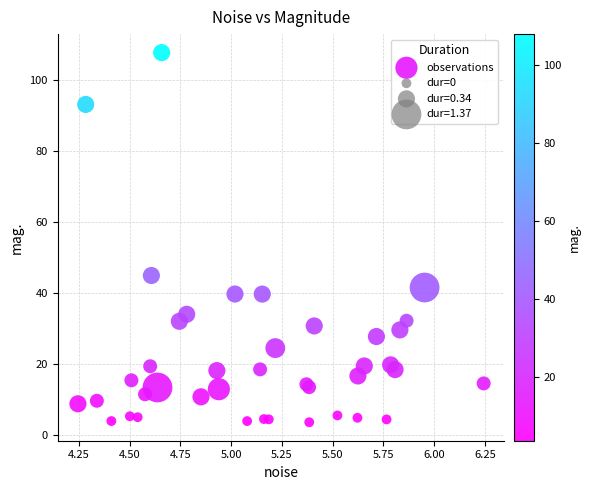

What Y value in the scatter plot is closest to 55?

45.0